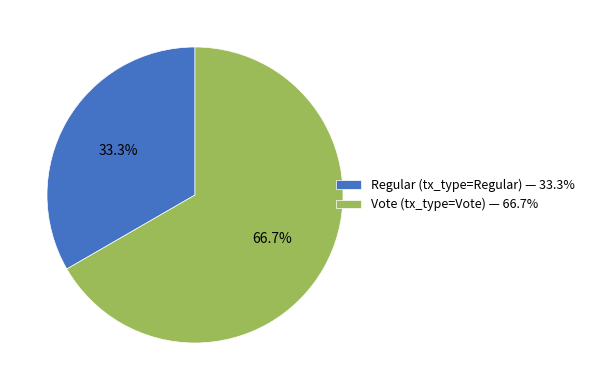

True or false: Vote accounts for 67% of the total.

True